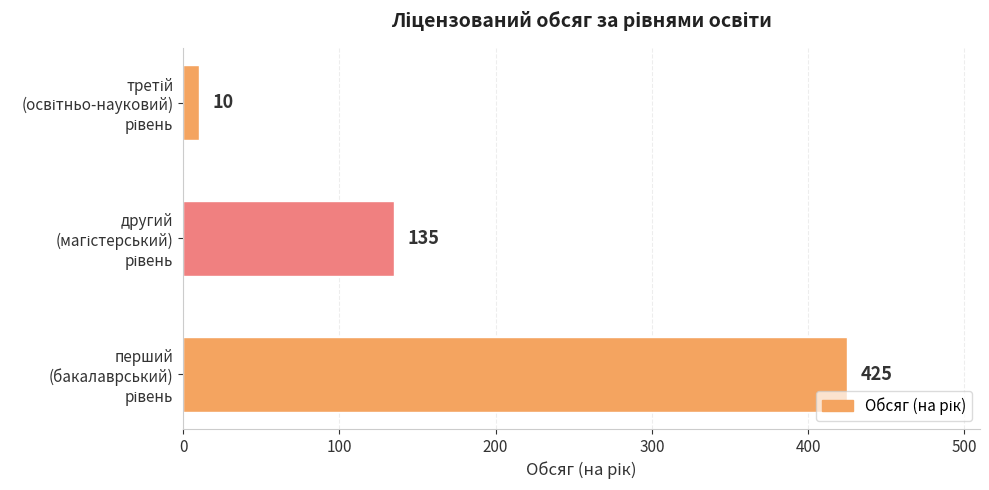

Reading bottom to top, extract all data points from this chart.

425	135	10